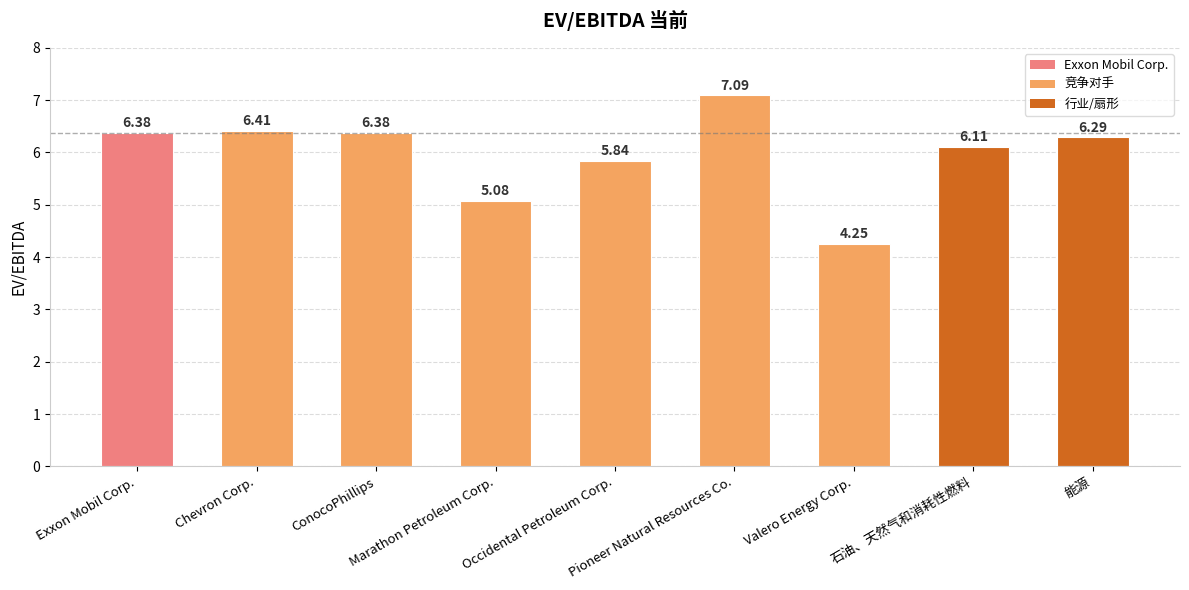

True or false: the data shows 1.5 at Occidental Petroleum Corp..

False